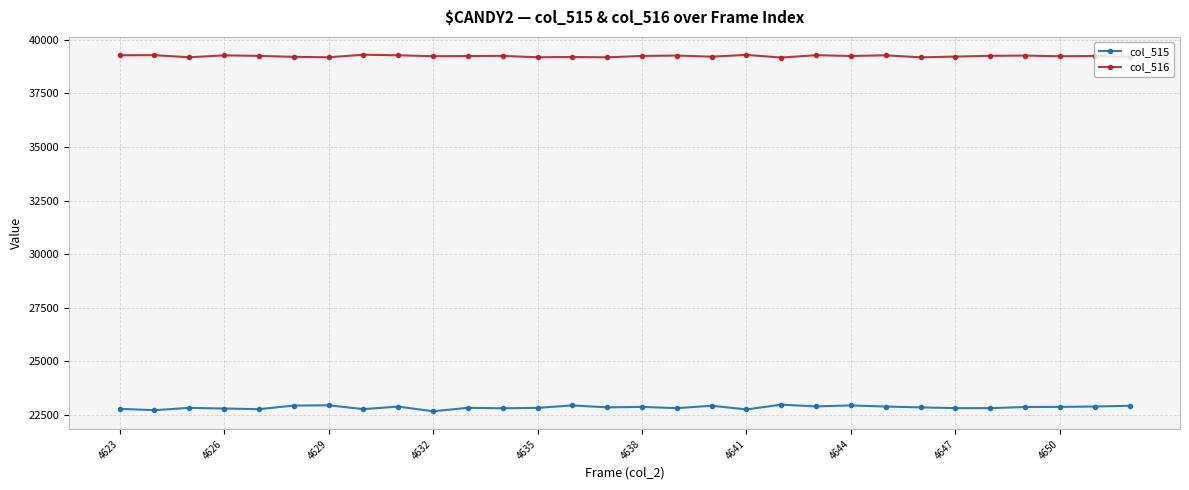

What is the difference between the maximum and minimum values in the col_516 series?

133